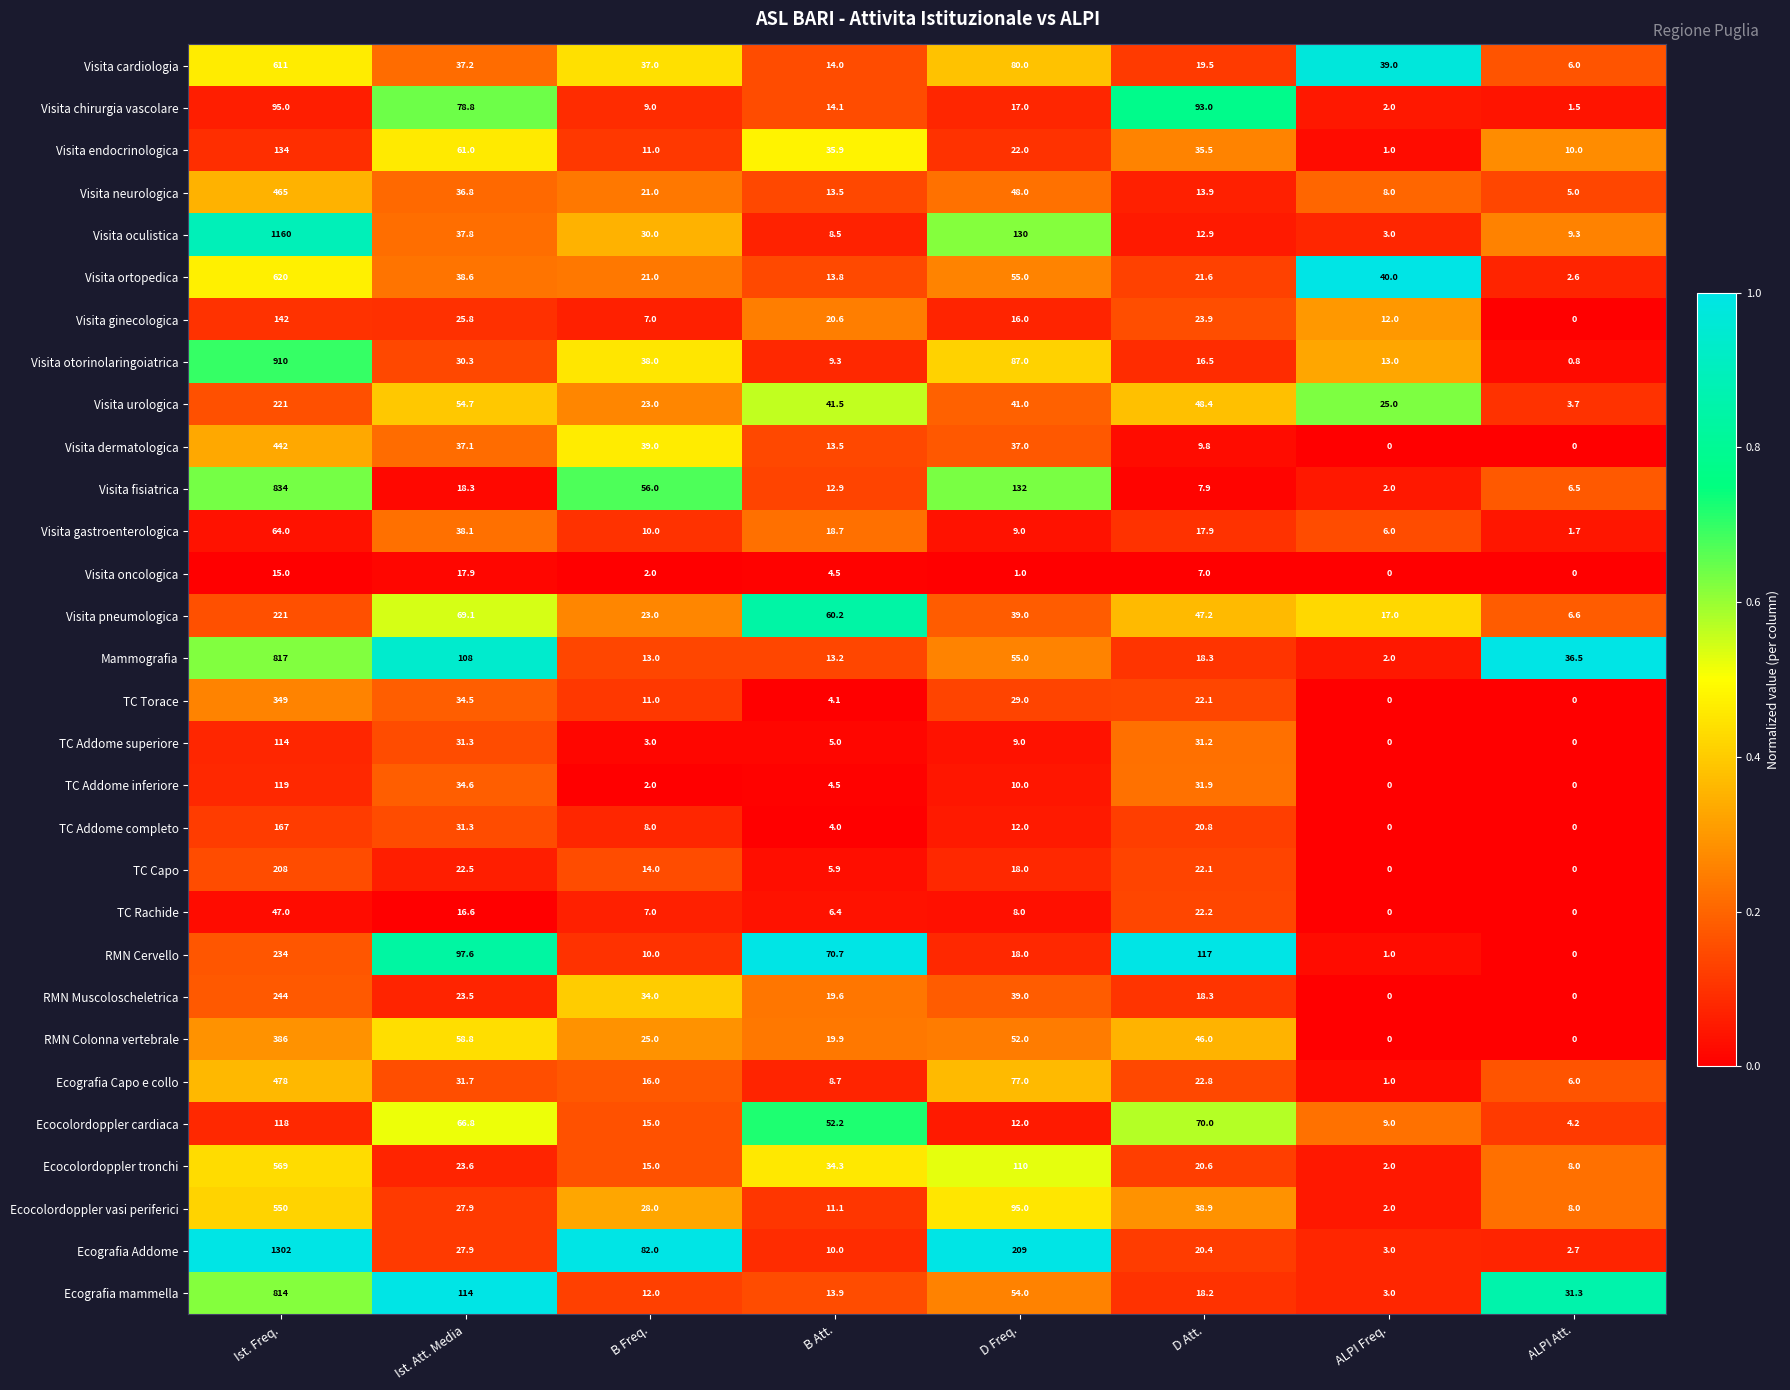

True or false: Visita endocrinologica has a value of 1.0 at ALPI Freq..

True